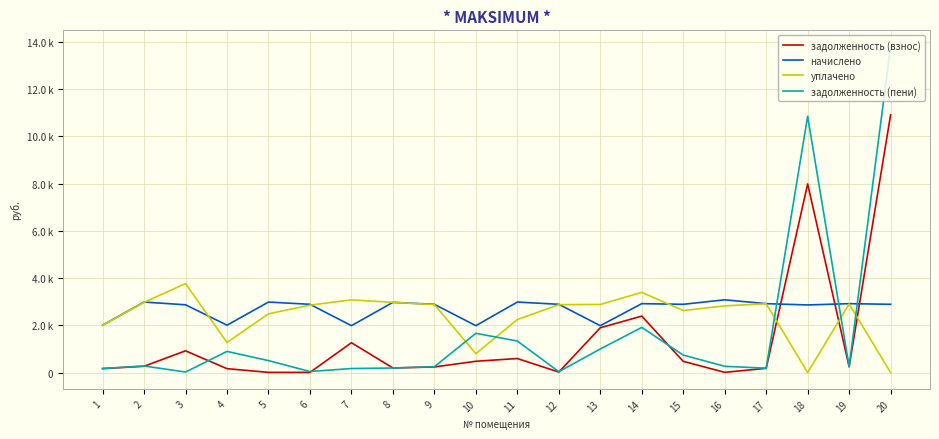

Is this an area chart (filled region under the line)?

No